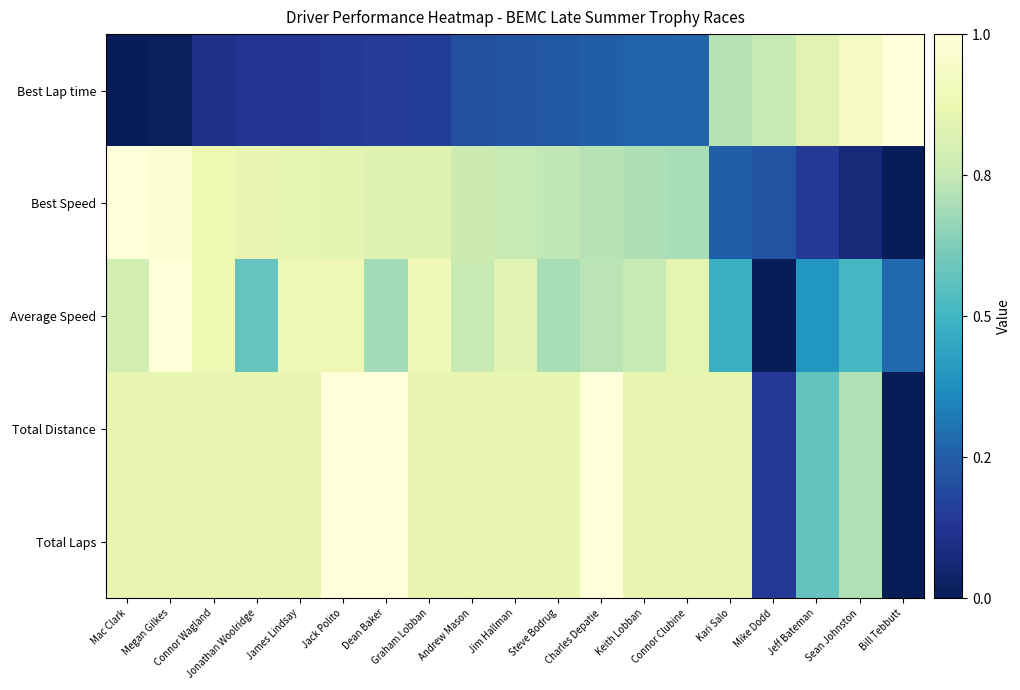

At which category is the sum across all series the highest?

Jack Polito